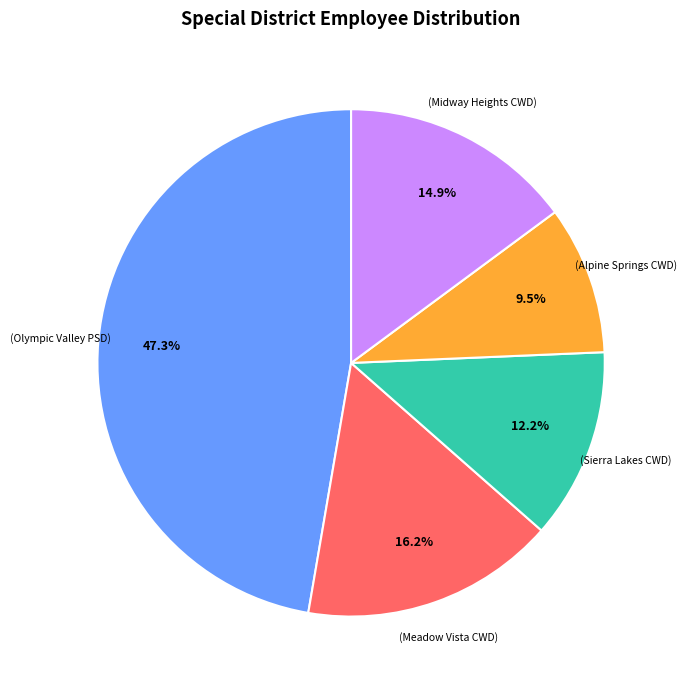

Is there any slice that represents more than half of the pie?

No